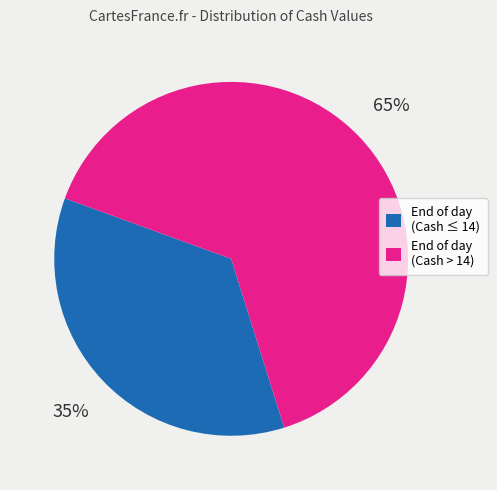

Which has a higher value, End of day (Cash > 14) or End of day (Cash ≤ 14)?

End of day (Cash > 14)